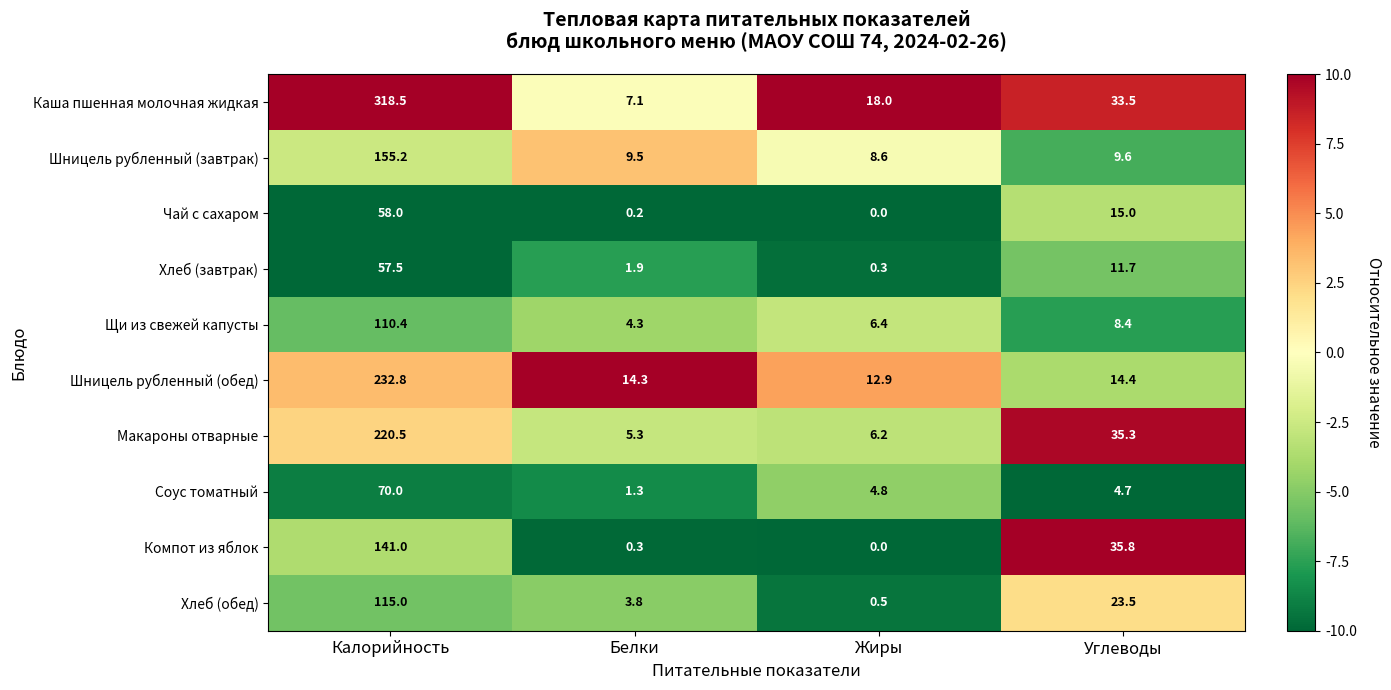

At which label does Компот из яблок first exceed 35?

Калорийность